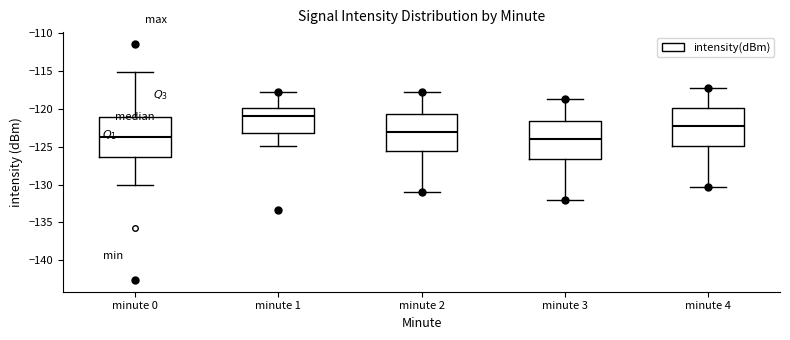

Reading left to right, read every box against the y-axis: the position of its median line, the range the box covers, and the ends of its whiskers. The values are not printed on the chart, so give them approximately, as read against the axis.

minute 0: median -124.0, box -126.5 to -121.0, whiskers -130.0 to -115.0
minute 1: median -121.0, box -123.0 to -120.0, whiskers -125.0 to -117.5
minute 2: median -123.0, box -125.5 to -120.5, whiskers -131.0 to -118.0
minute 3: median -124.0, box -126.5 to -121.5, whiskers -132.0 to -118.5
minute 4: median -122.0, box -125.0 to -120.0, whiskers -130.5 to -117.0